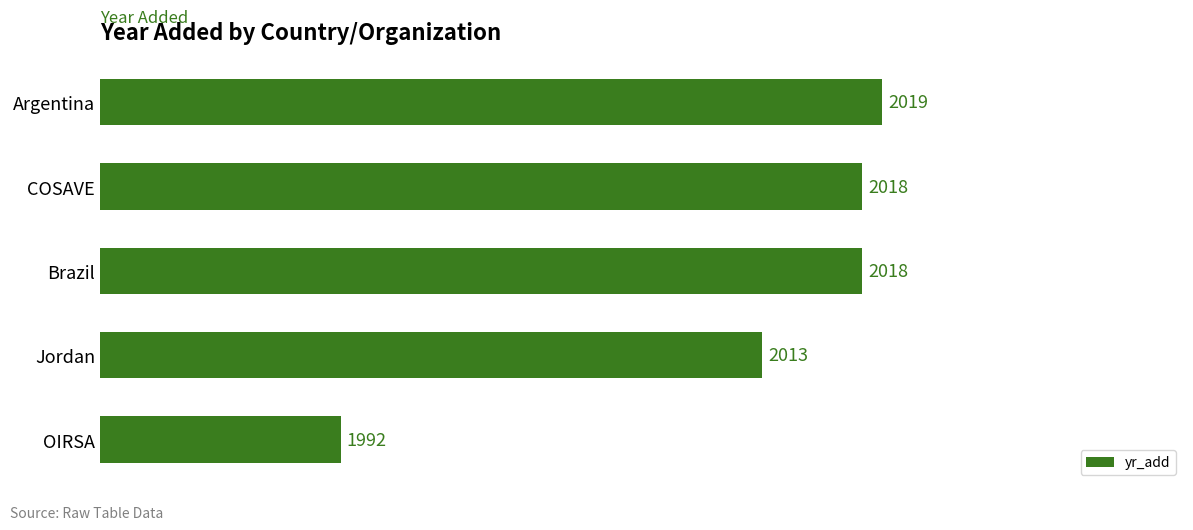

What is the difference between the maximum and minimum values?

27